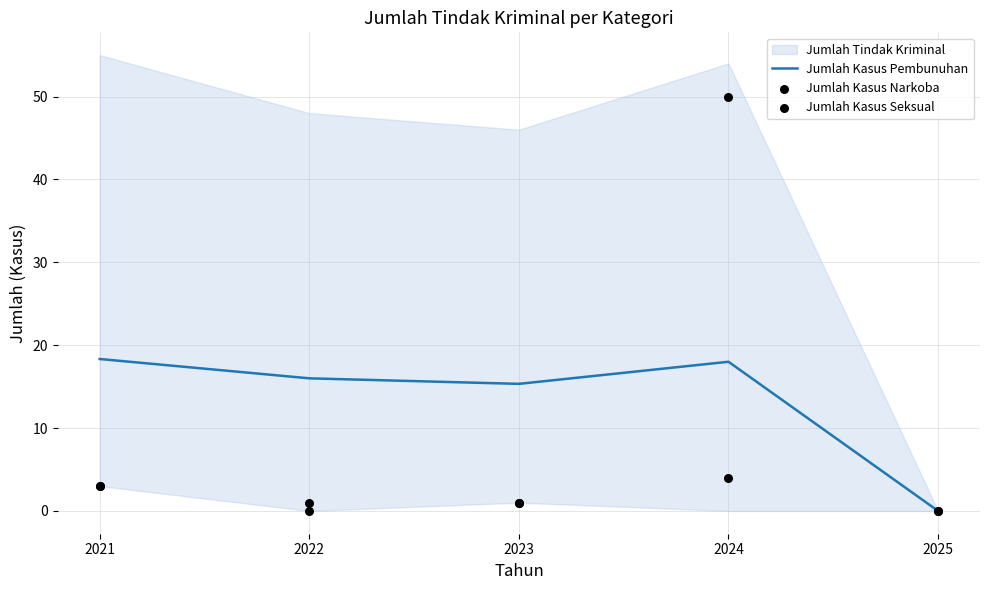

What is the highest value of the Jumlah Kasus Pembunuhan series?

18.3